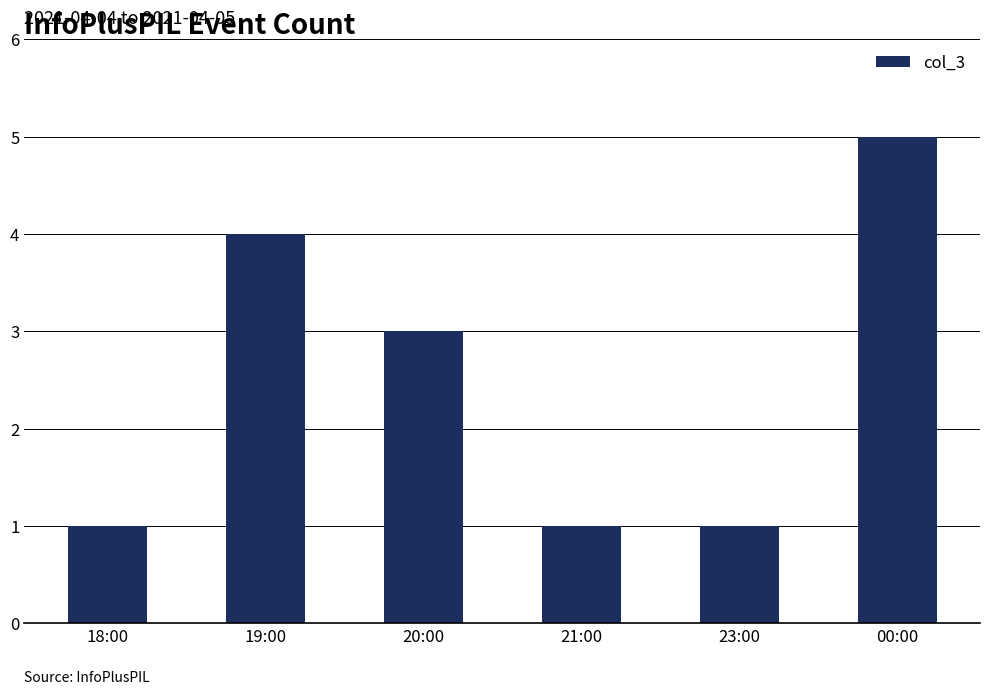

How many categories are shown in the chart?

6